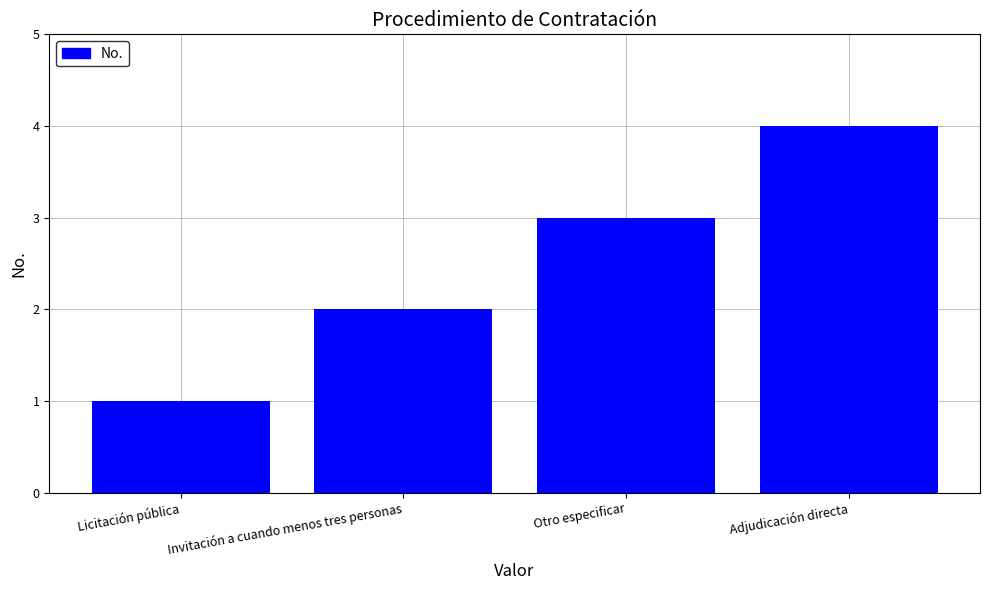

What position from the right is Licitación pública?

4